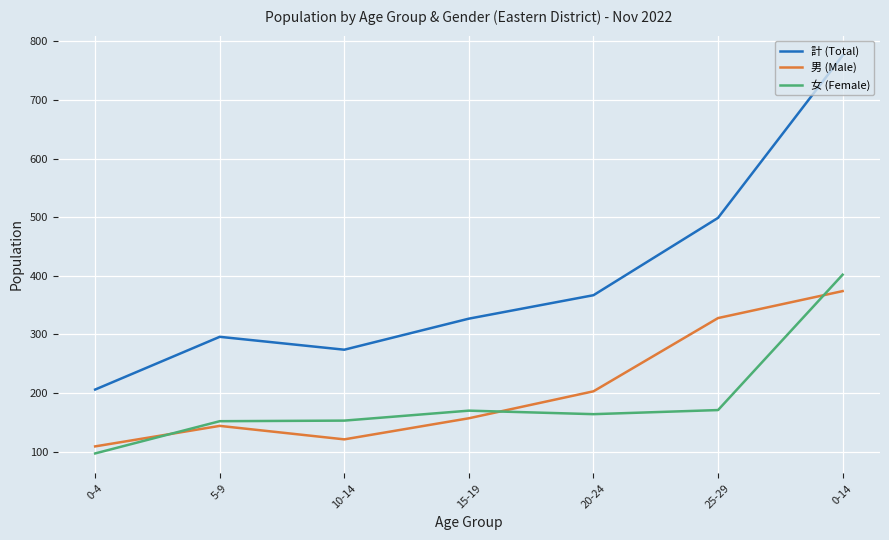

How many values in the 計 (Total) series are below 327?

3